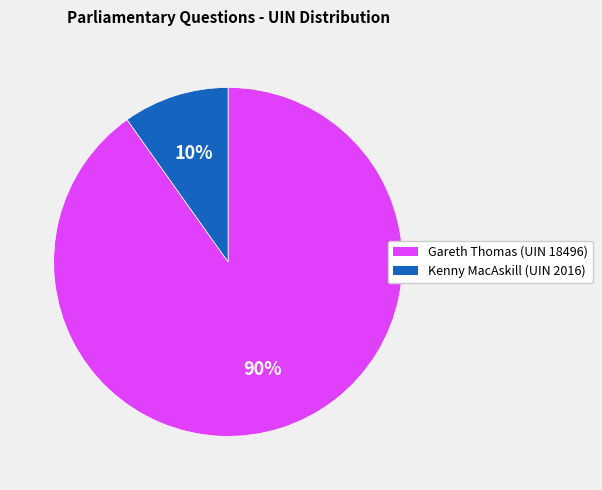

What percentage is the Kenny MacAskill (UIN 2016) slice, to the nearest percent?

10%